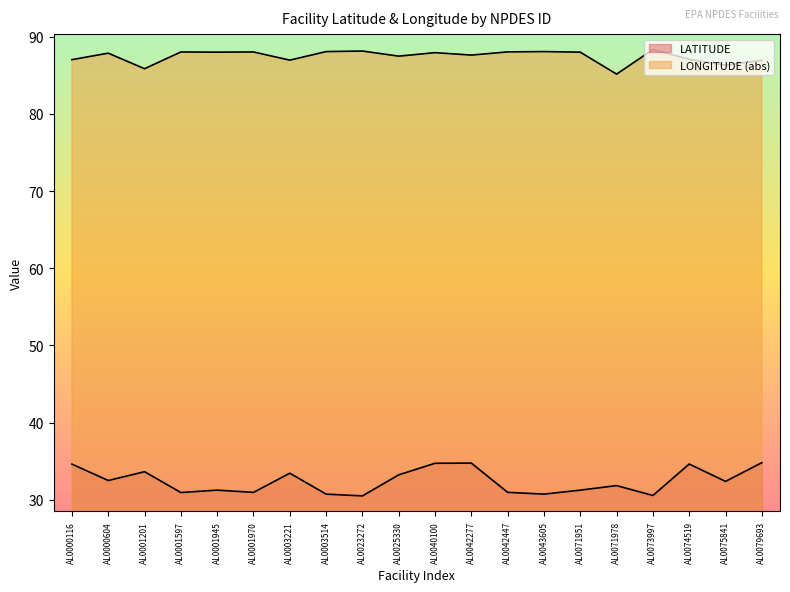

What value does the LATITUDE series have at AL0003221?

33.5